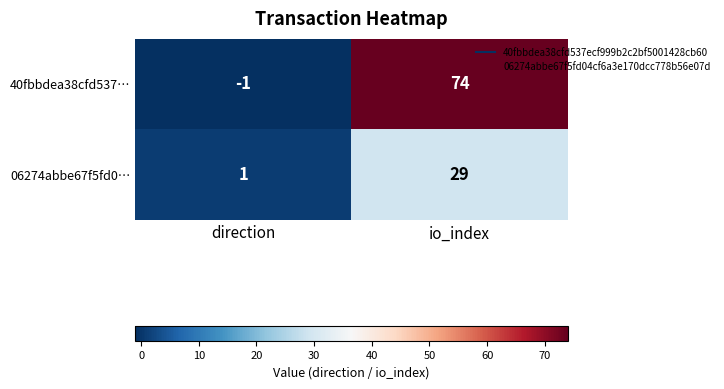

Which series has the widest spread of values?

40fbbdea38cfd537…